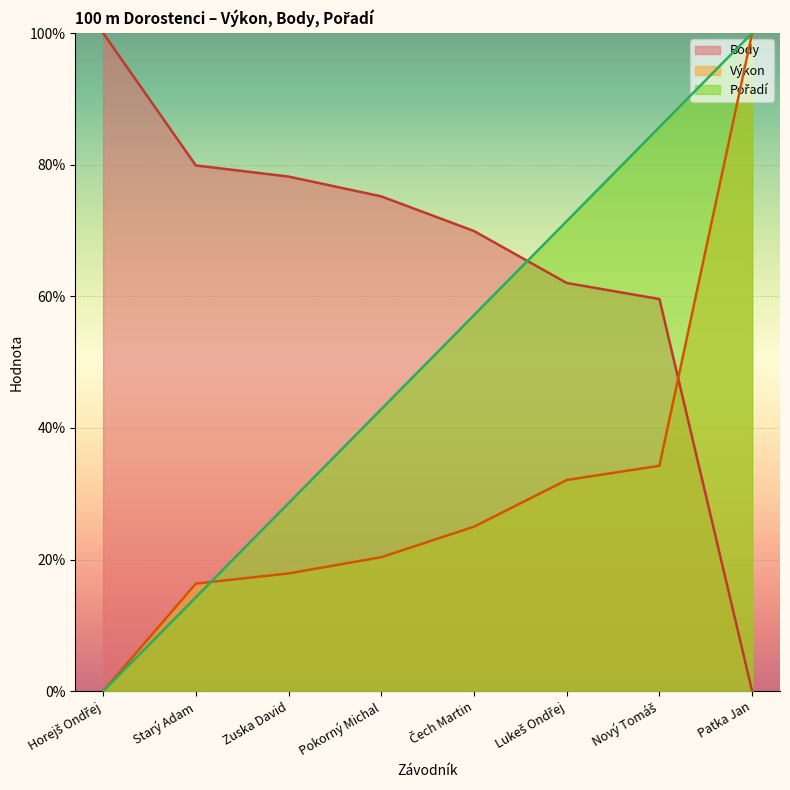

Where is Body nearest to the value 50?

Nový Tomáš